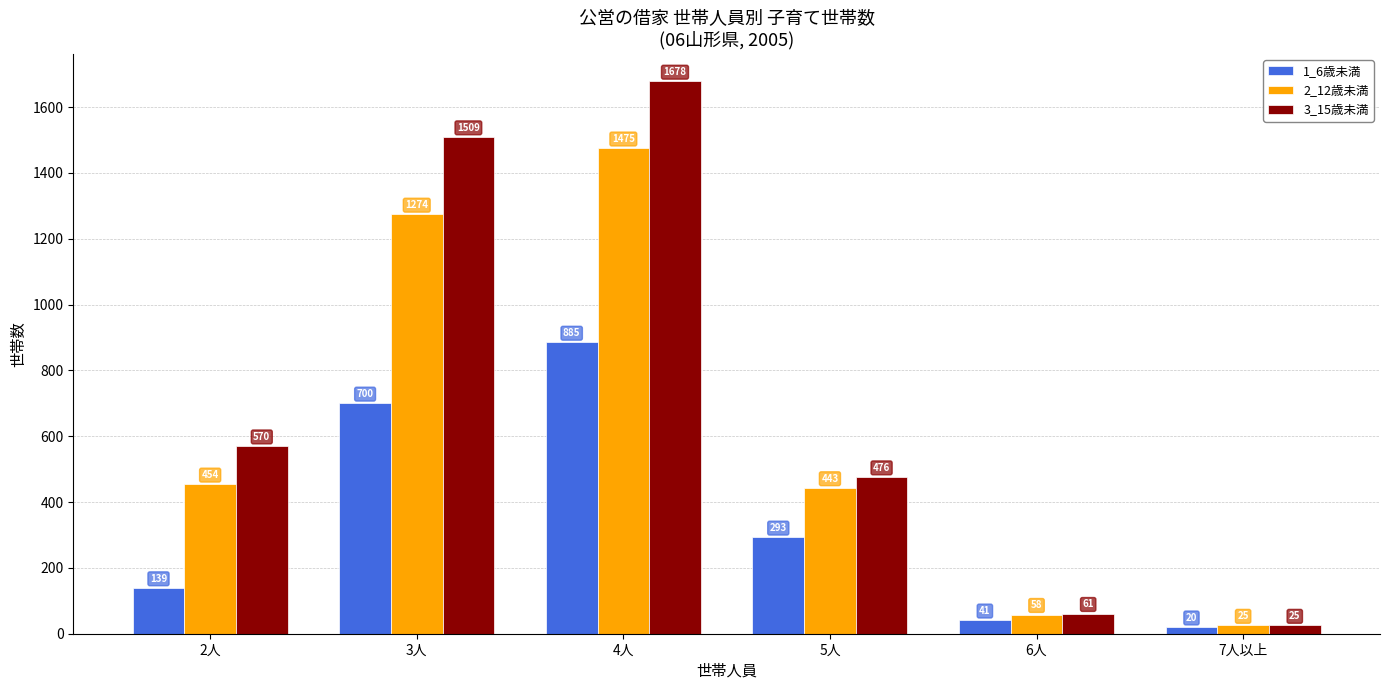

How many bars are there in total?

18